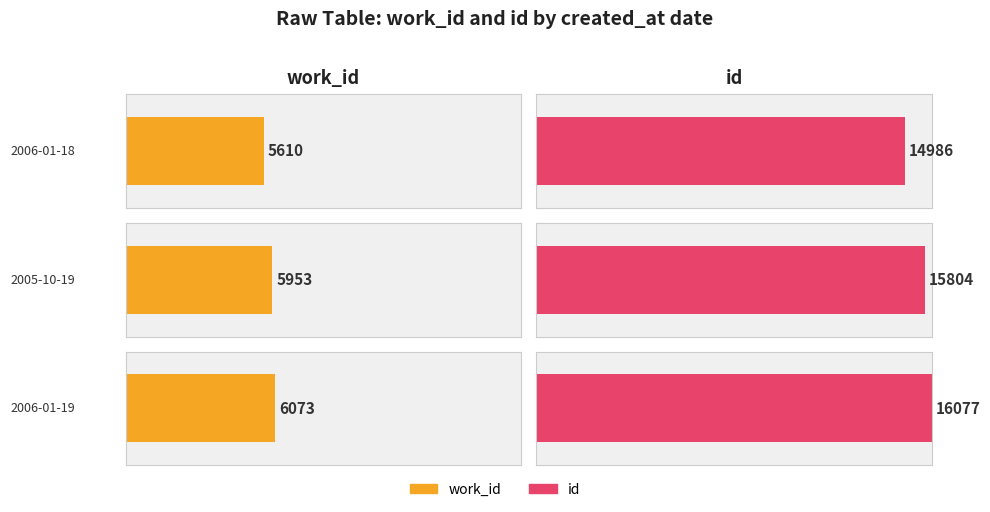

What is the sum of all id values?

46867